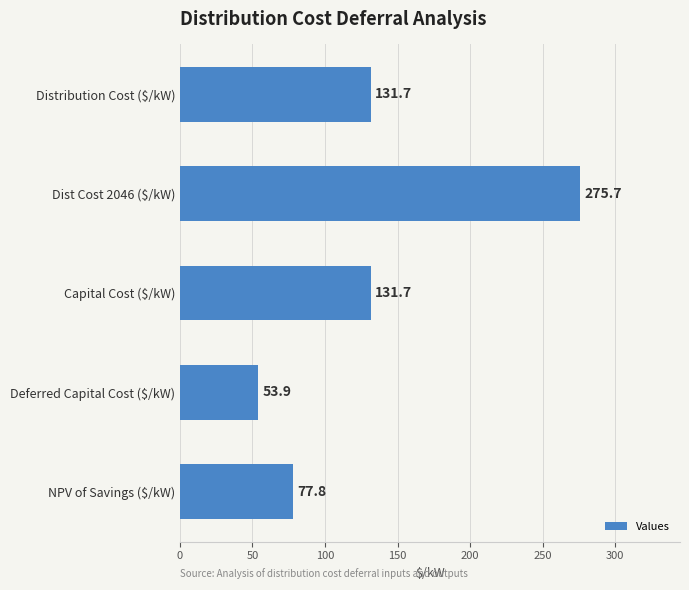

What is the difference between the maximum and minimum values?

221.9